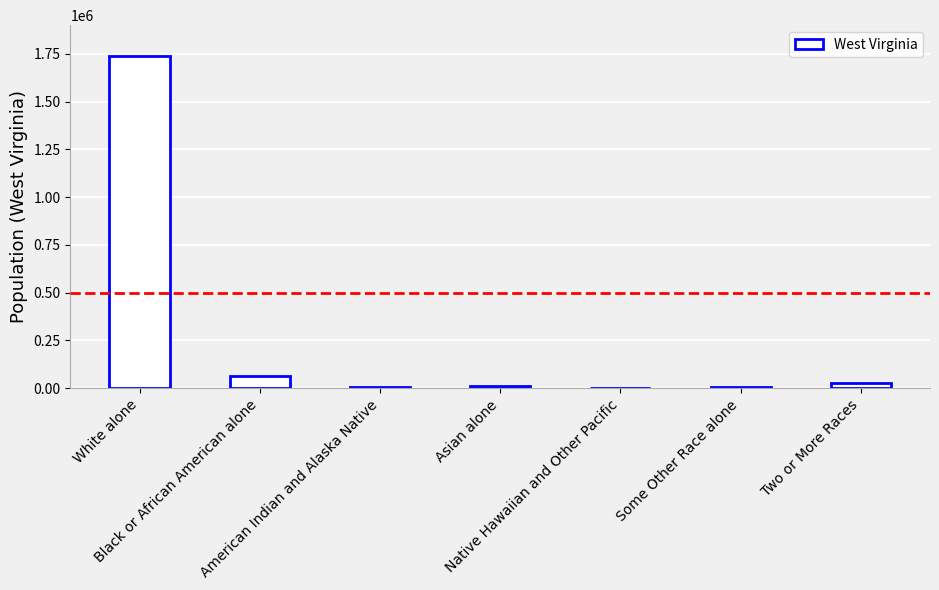

What is the sum of all values?

1852994